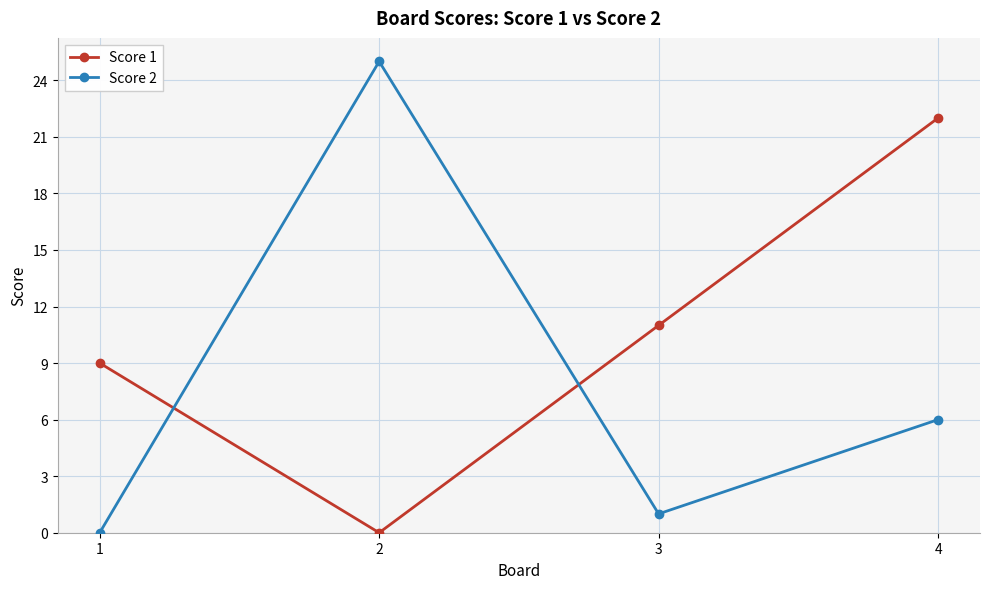

Does the chart have visible grid lines?

Yes